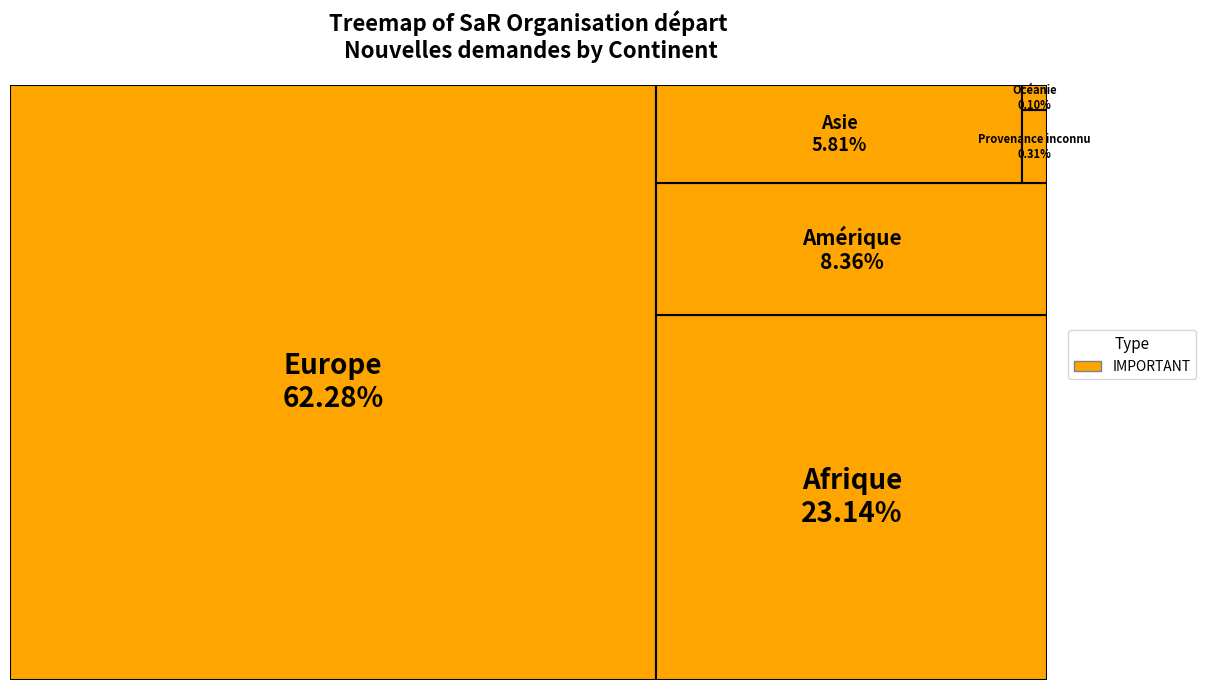

Which slice represents more than half of the pie?

Europe